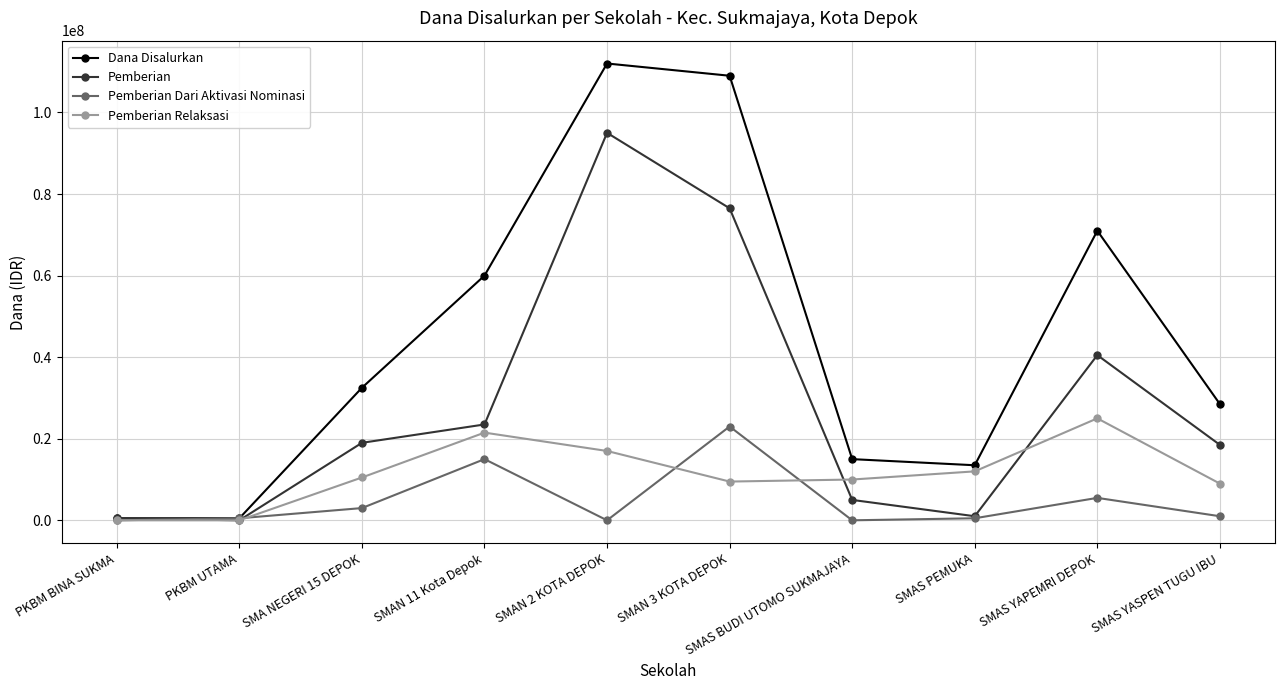

Reading right to left, extract all data points from this chart.

Dana Disalurkan: 28500000	71000000	13500000	15000000	109000000	112000000	60000000	32500000	500000	500000
Pemberian: 18500000	40500000	1000000	5000000	76500000	95000000	23500000	19000000	0	500000
Pemberian Dari Aktivasi Nominasi: 1000000	5500000	500000	0	23000000	0	15000000	3000000	500000	0
Pemberian Relaksasi: 9000000	25000000	12000000	10000000	9500000	17000000	21500000	10500000	0	0